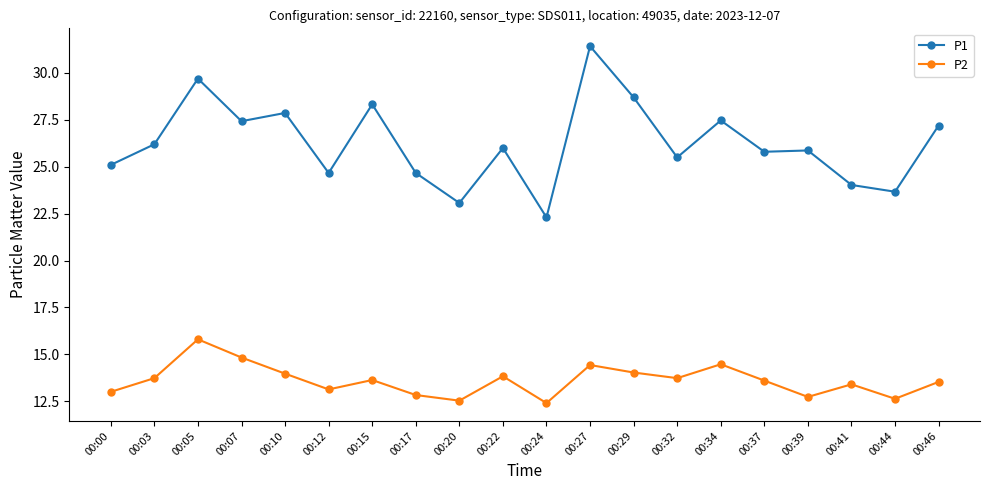

Which series has the largest range (max minus min)?

P1